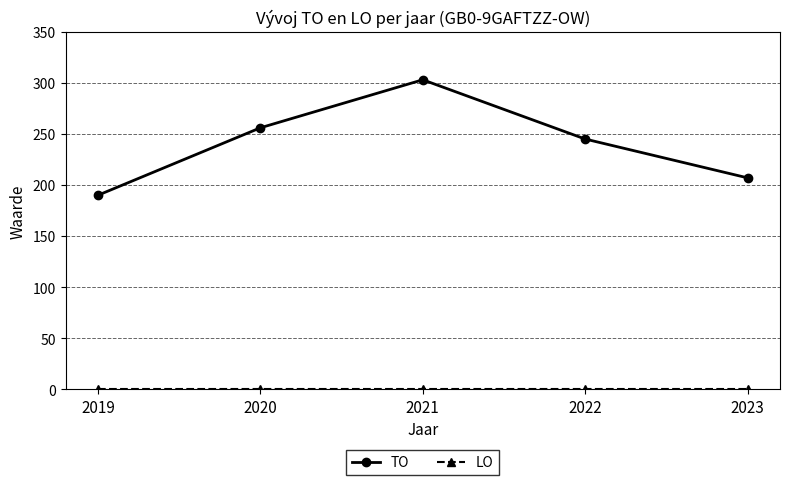

Which category has the highest value in the TO series?

2021